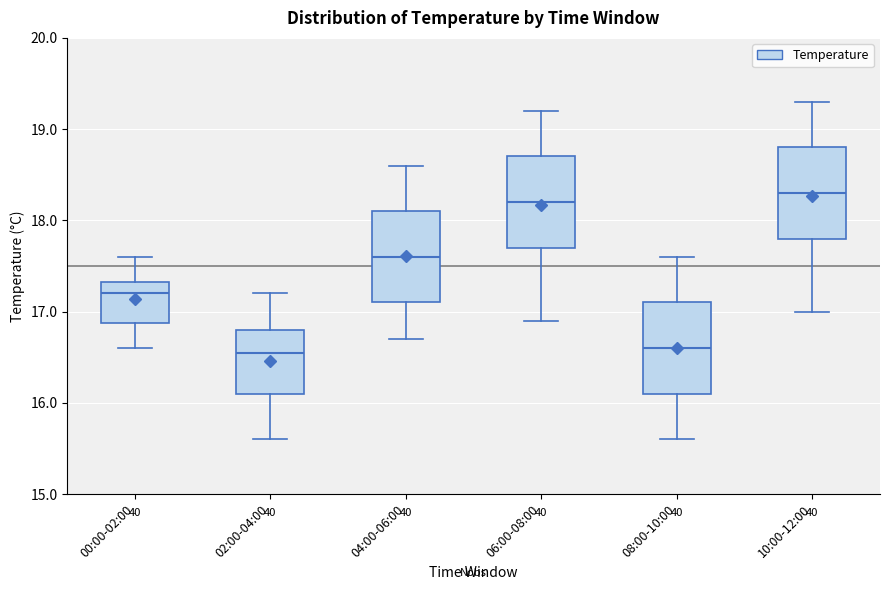

Reading left to right, transcribe this box plot: for each box, give where its median line is, the range the box spans, and where its two whiskers end, as read against the y-axis. The values are not printed on the chart, so give them approximately, as read against the axis.

00:00-02:00: median 17.2, box 16.9 to 17.3, whiskers 16.6 to 17.6
02:00-04:00: median 16.6, box 16.1 to 16.8, whiskers 15.6 to 17.2
04:00-06:00: median 17.6, box 17.1 to 18.1, whiskers 16.7 to 18.6
06:00-08:00: median 18.2, box 17.7 to 18.7, whiskers 16.9 to 19.2
08:00-10:00: median 16.6, box 16.1 to 17.1, whiskers 15.6 to 17.6
10:00-12:00: median 18.3, box 17.8 to 18.8, whiskers 17.0 to 19.3